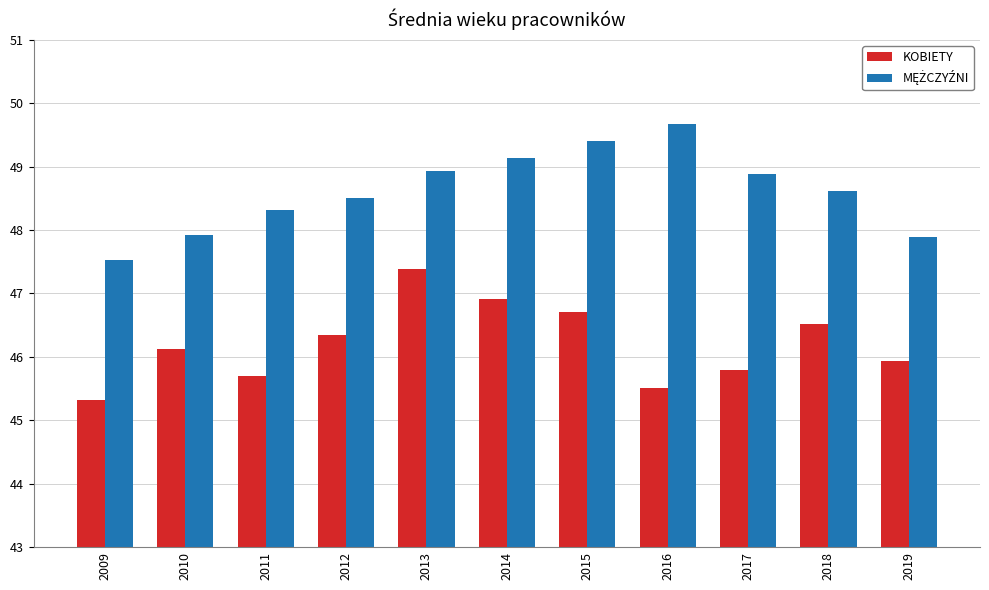

The value of KOBIETY at 2012 is 31.3. True or false?

False